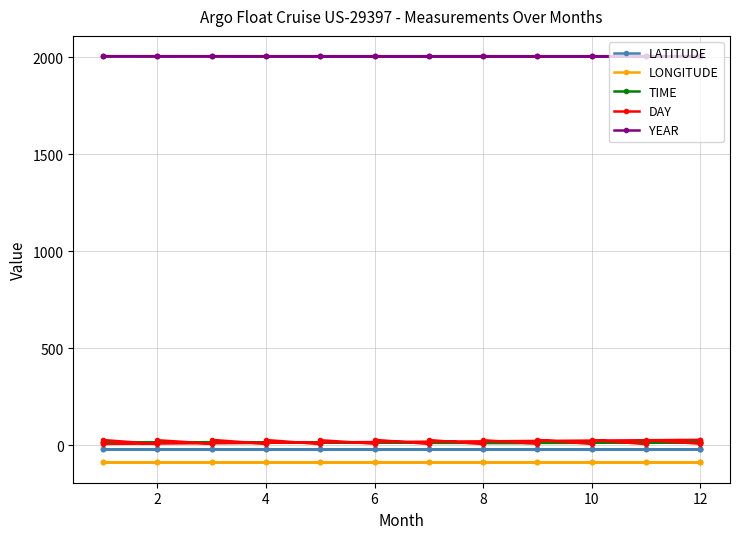

The value of DAY at 6 is 9.5. True or false?

False